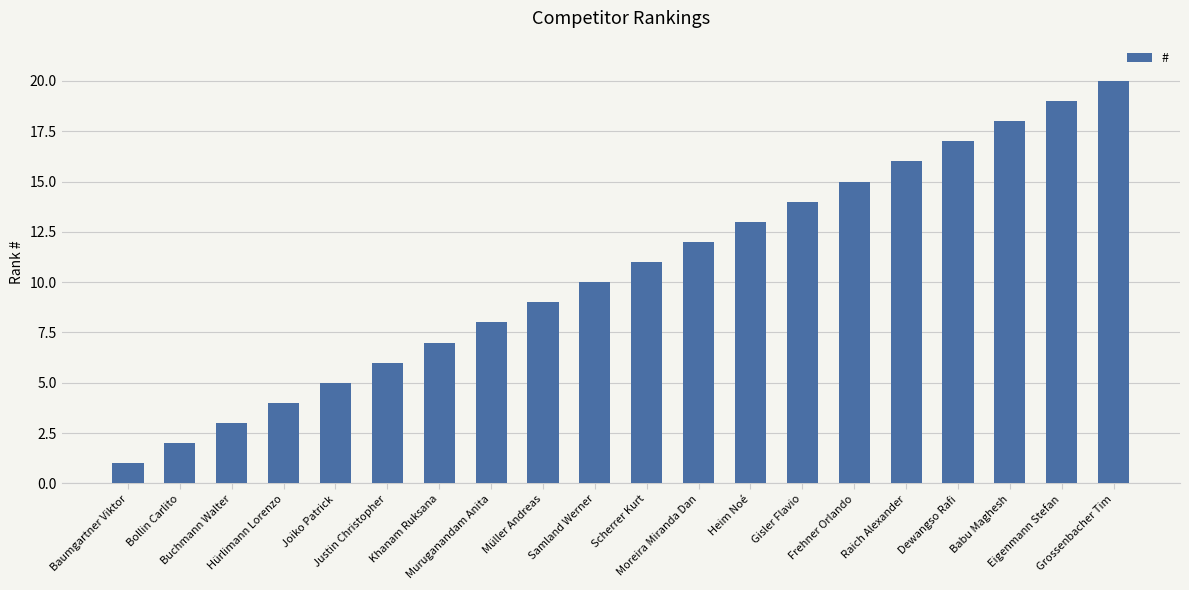

Reading left to right, transcribe all the data shown in this chart.

Baumgartner Viktor=1	Bollin Carlito=2	Buchmann Walter=3	Hürlimann Lorenzo=4	Joiko Patrick=5	Justin Christopher=6	Khanam Ruksana=7	Muruganandam Anita=8	Müller Andreas=9	Samland Werner=10	Scherrer Kurt=11	Moreira Miranda Dan=12	Heim Noé=13	Gisler Flavio=14	Frehner Orlando=15	Raich Alexander=16	Dewangso Rafi=17	Babu Maghesh=18	Eigenmann Stefan=19	Grossenbacher Tim=20